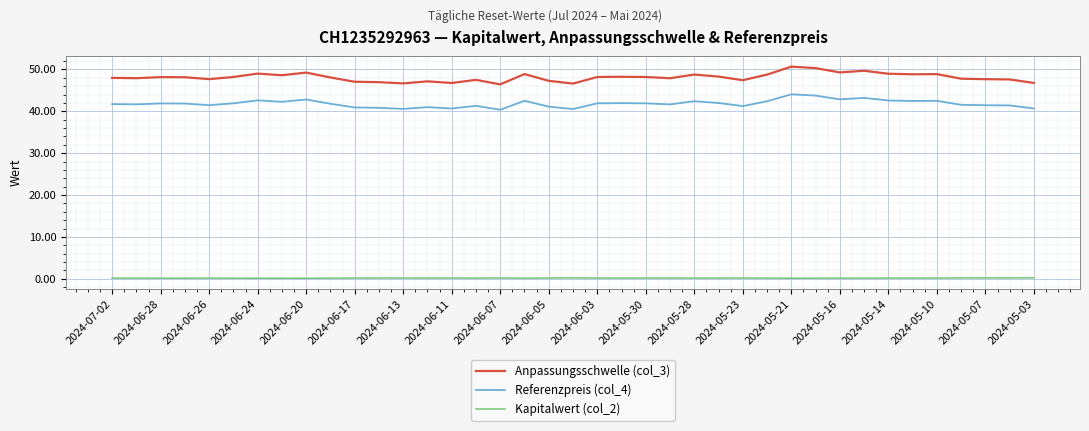

Does the chart display data point markers on the line(s)?

No